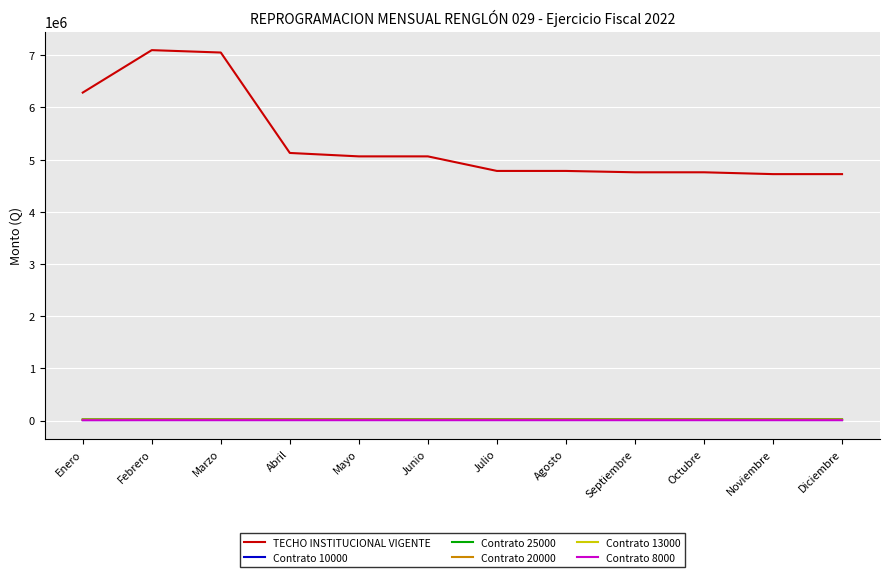

How many lines are shown in the chart?

6